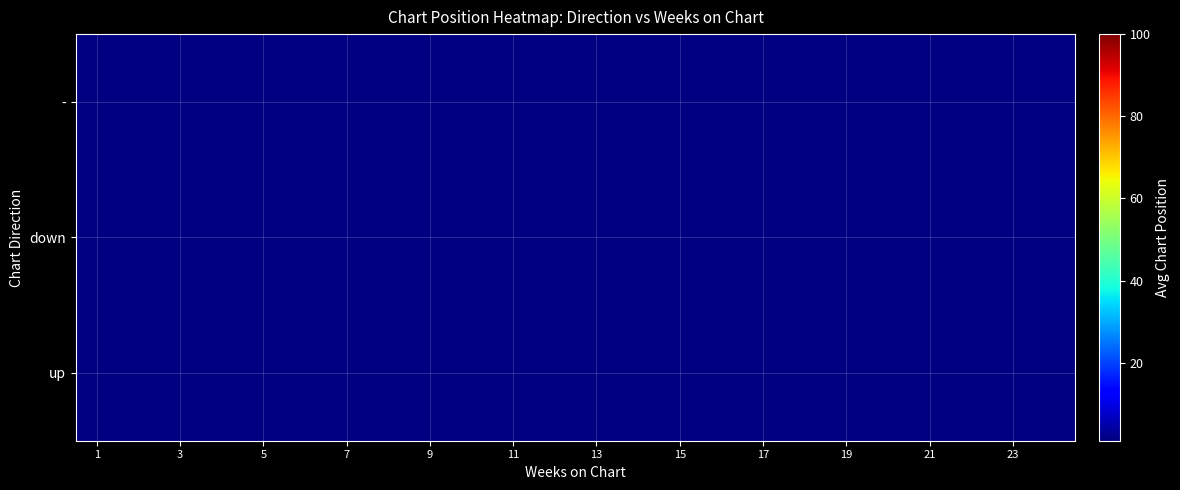

What is the smallest value displayed?

9.0